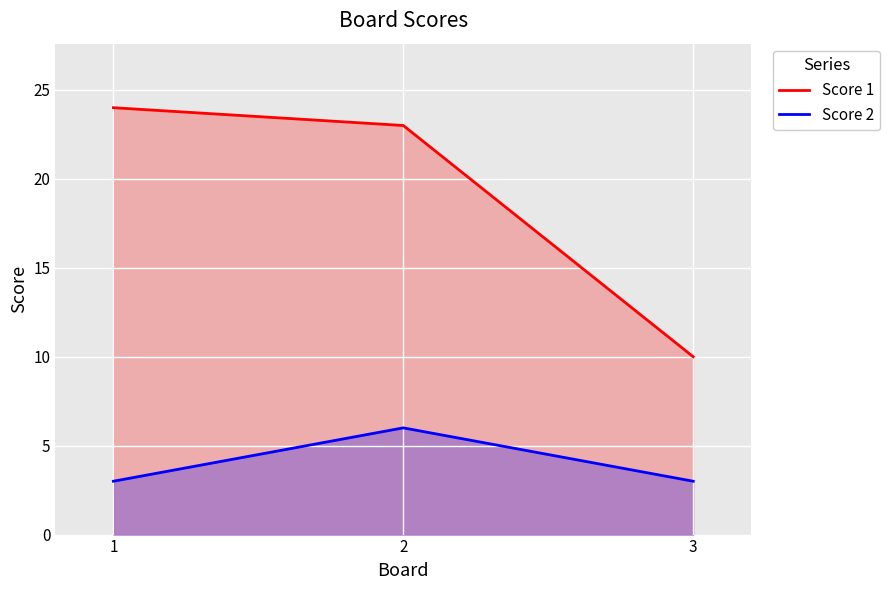

Rank the series by their average value, from highest to lowest.

Score 1, Score 2